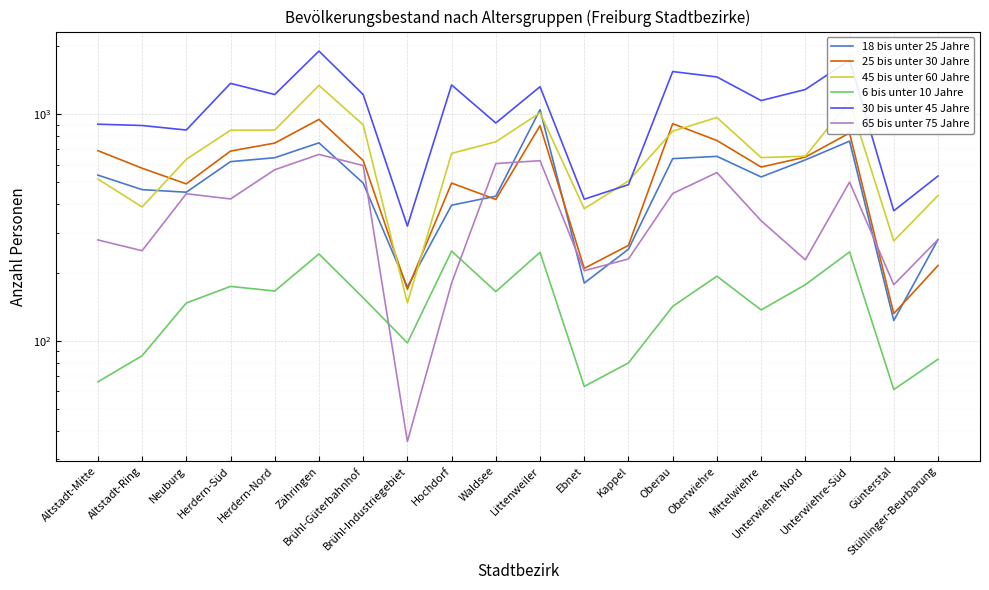

Rank the series by their maximum value, from lowest to highest.

6 bis unter 10 Jahre, 65 bis unter 75 Jahre, 25 bis unter 30 Jahre, 18 bis unter 25 Jahre, 45 bis unter 60 Jahre, 30 bis unter 45 Jahre